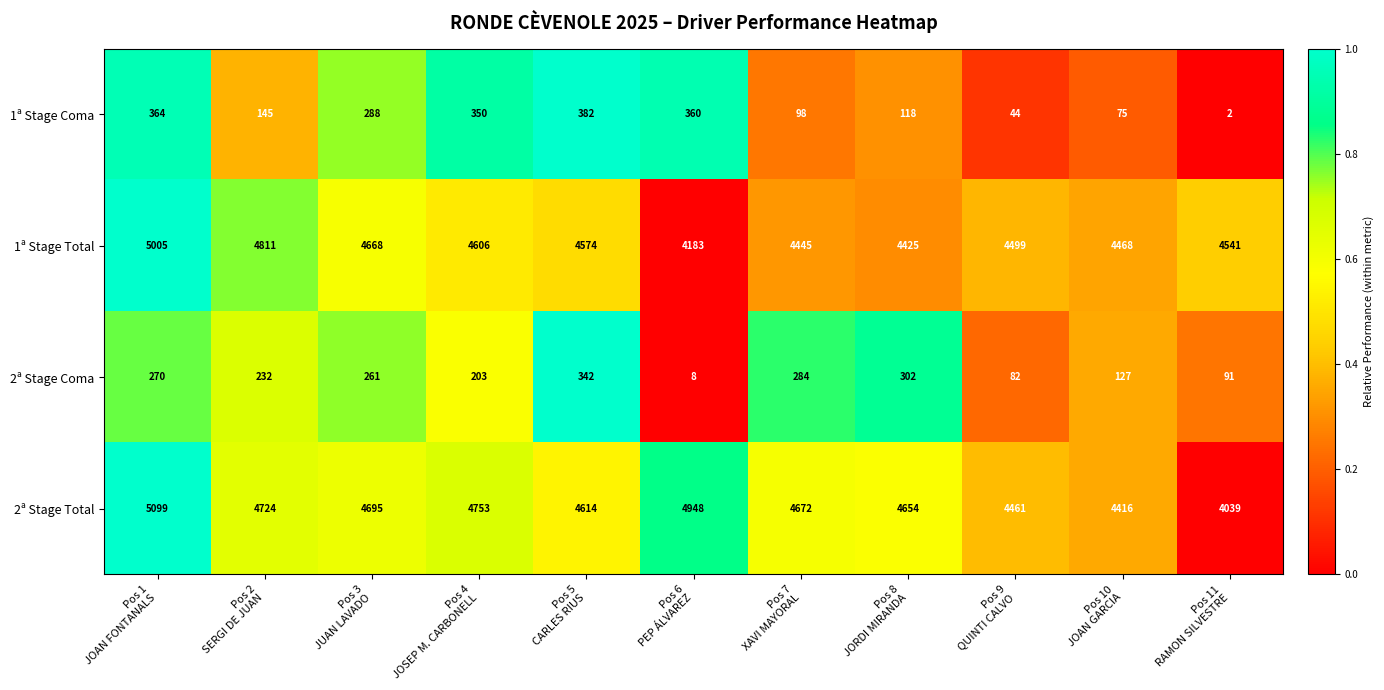

What is the highest value of the 1ª Stage Total series?

5005